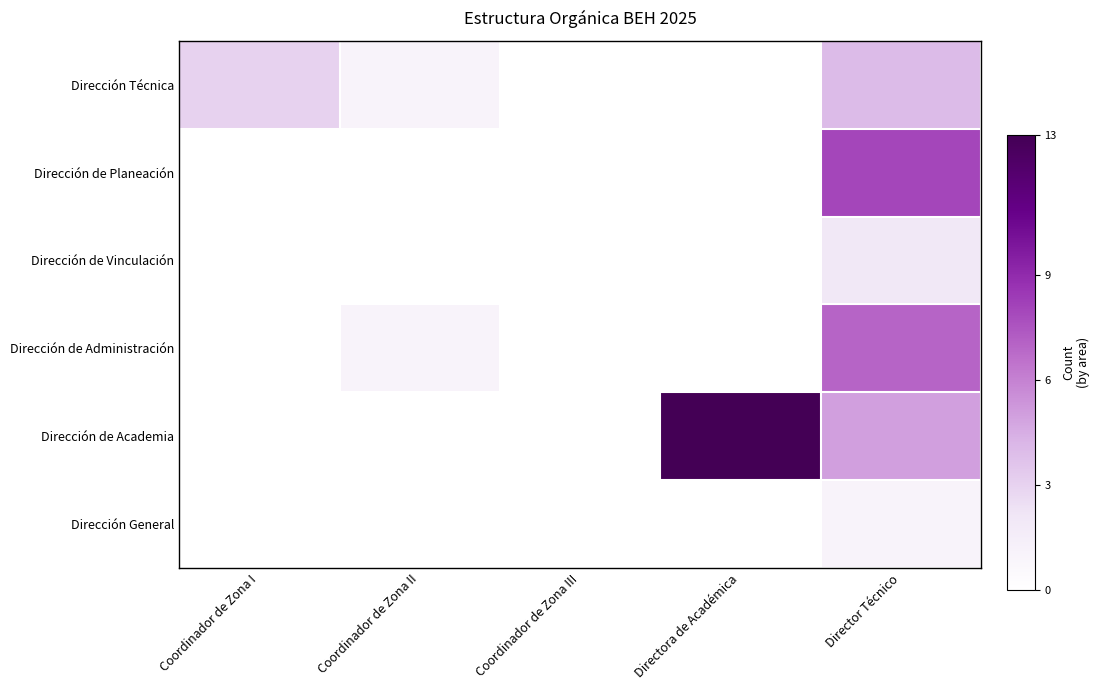

What is the spread (max minus min) of values at Director Técnico?

7.0